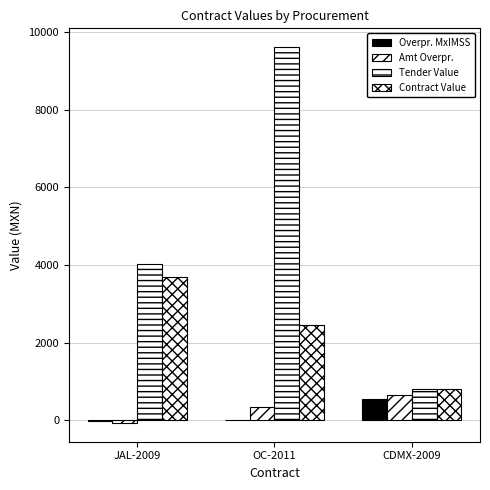

Reading right to left, list all the values displayed in this chart.

Overpr. MxIMSS: 552.9	0.0	-21.3
Amt Overpr.: 657.5	339.8	-73.2
Tender Value: 801.7	9618.7	4036.5
Contract Value: 801.7	2463.2	3677.7